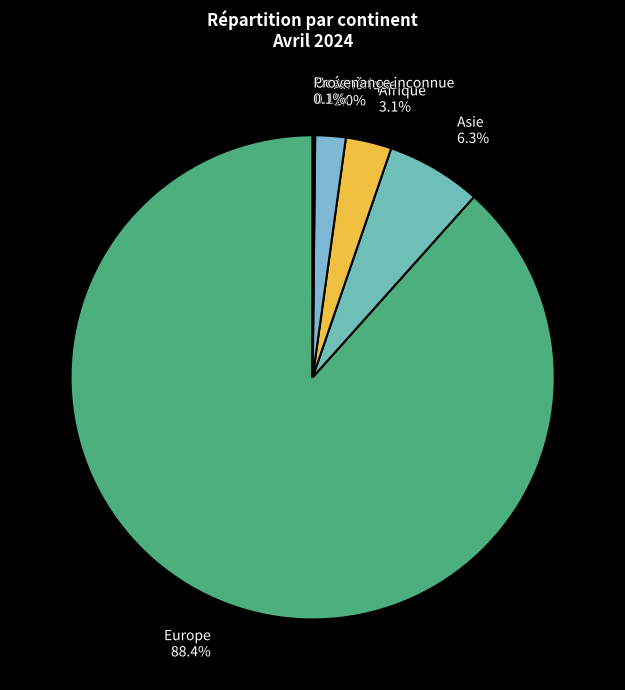

Between Asie 6.3% and Amérique 2.0%, which is larger?

Asie 6.3%